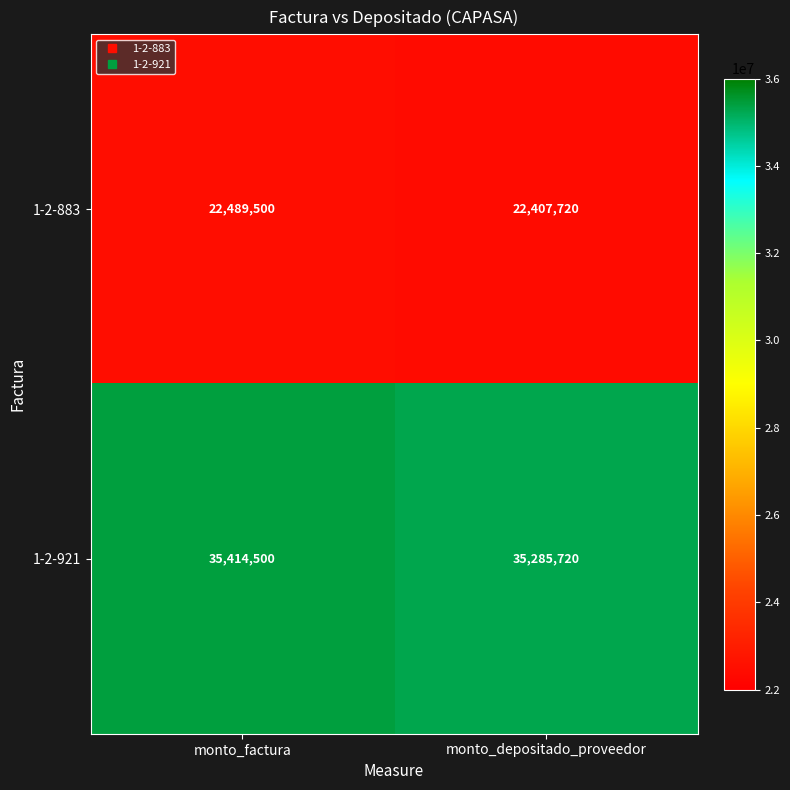

Which category has the lowest value across all series?

monto_depositado_proveedor